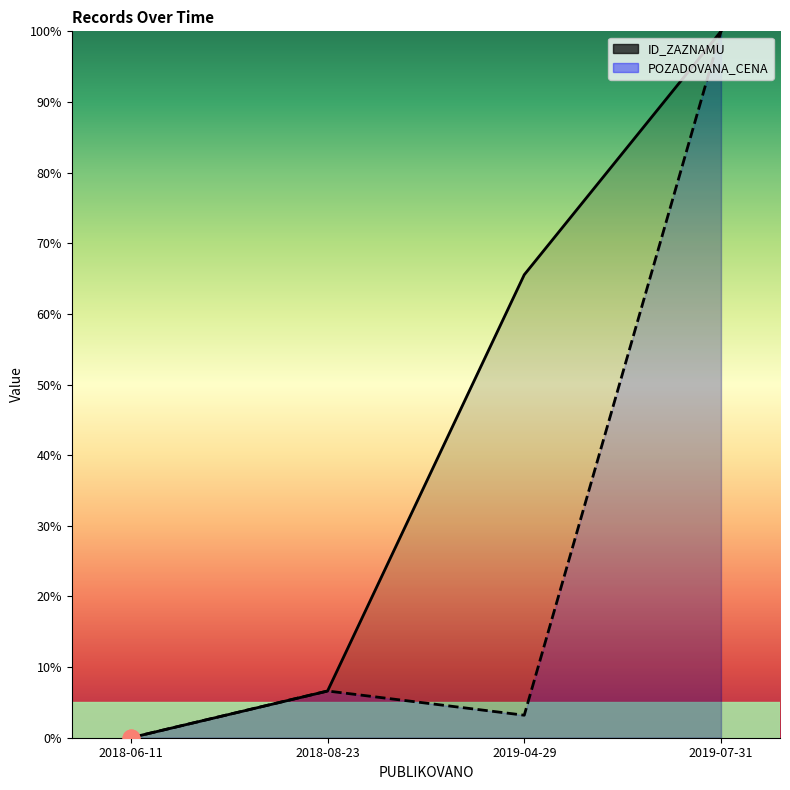

Which category has the lowest value in the ID_ZAZNAMU series?

2018-06-11